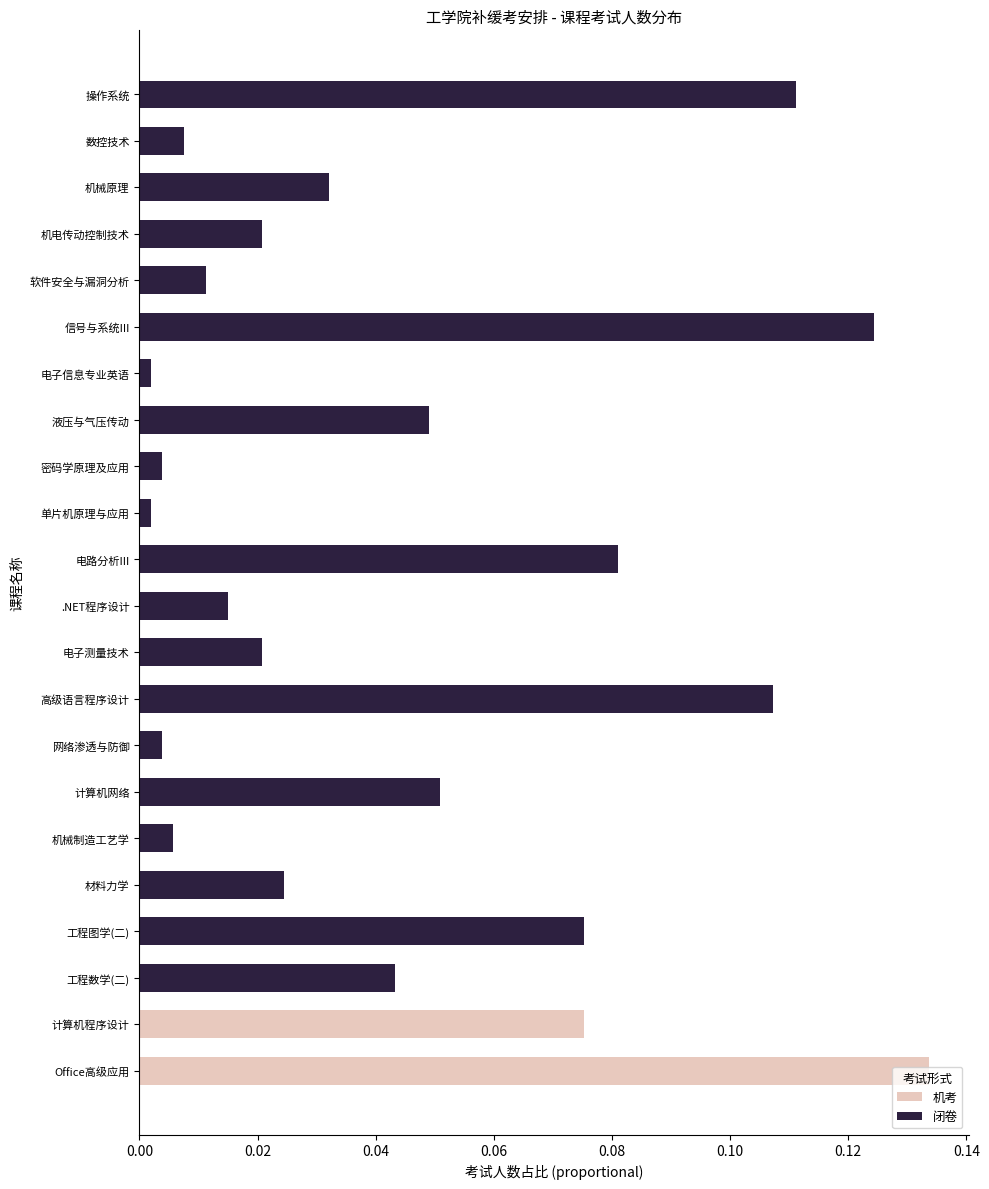

Reading left to right, list all the values displayed in this chart.

机考: 0.1	0.1	0.0	0.0	0.0	0.0	0.0	0.0	0.0	0.0	0.0	0.0	0.0	0.0	0.0	0.0	0.0	0.0	0.0	0.0	0.0	0.0
闭卷: 0.0	0.0	0.0	0.1	0.0	0.0	0.1	0.0	0.1	0.0	0.0	0.1	0.0	0.0	0.0	0.0	0.1	0.0	0.0	0.0	0.0	0.1